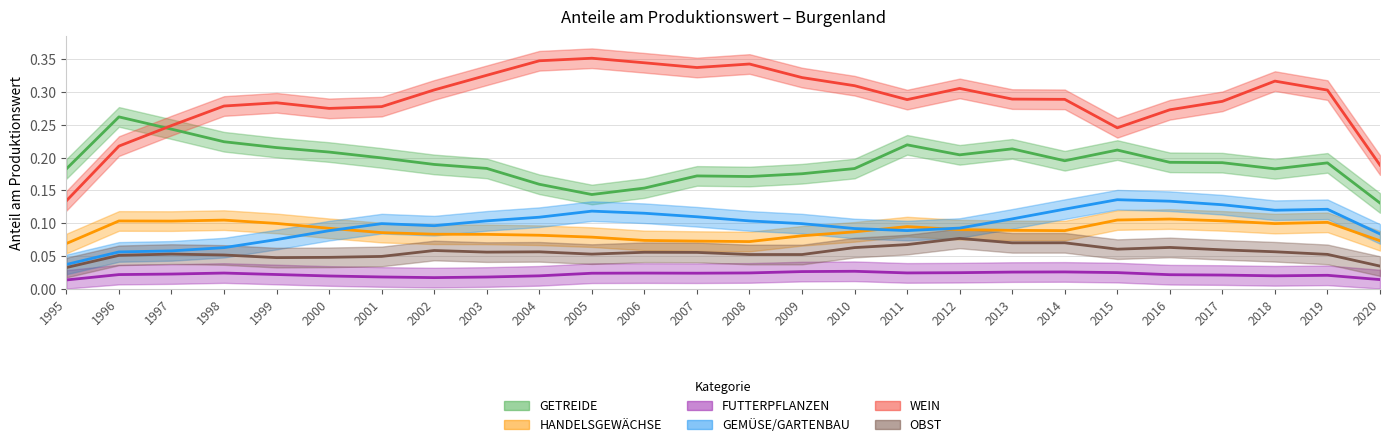

Which series changed the most between 2004 and 2010?

WEIN